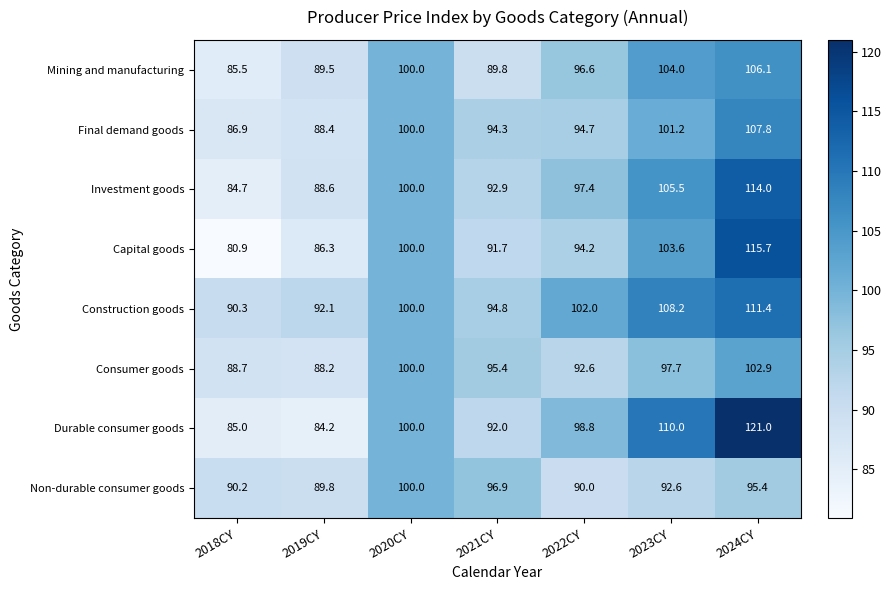

Between 2020CY and 2021CY, which series saw the biggest shift?

Mining and manufacturing